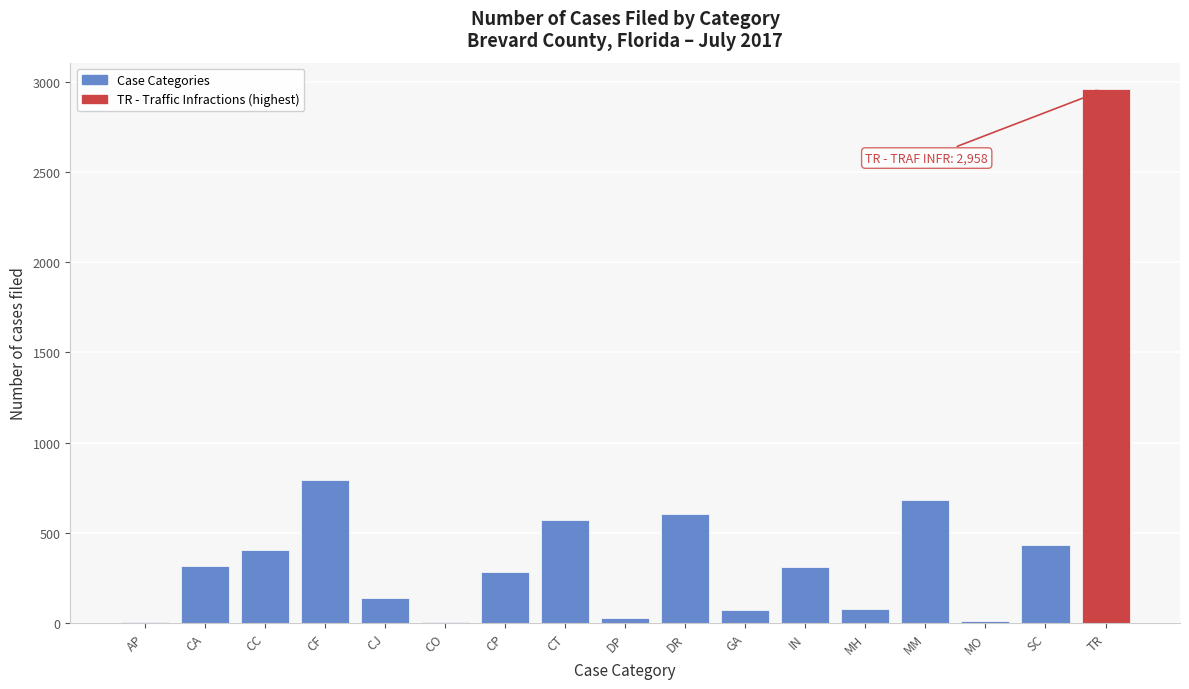

Where is the data nearest to the value 1481?

CF